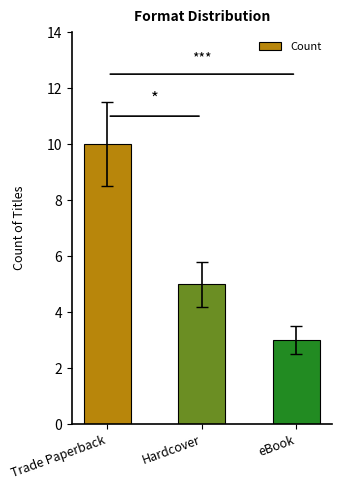

What is the label of the 2nd bar from the right?

Hardcover